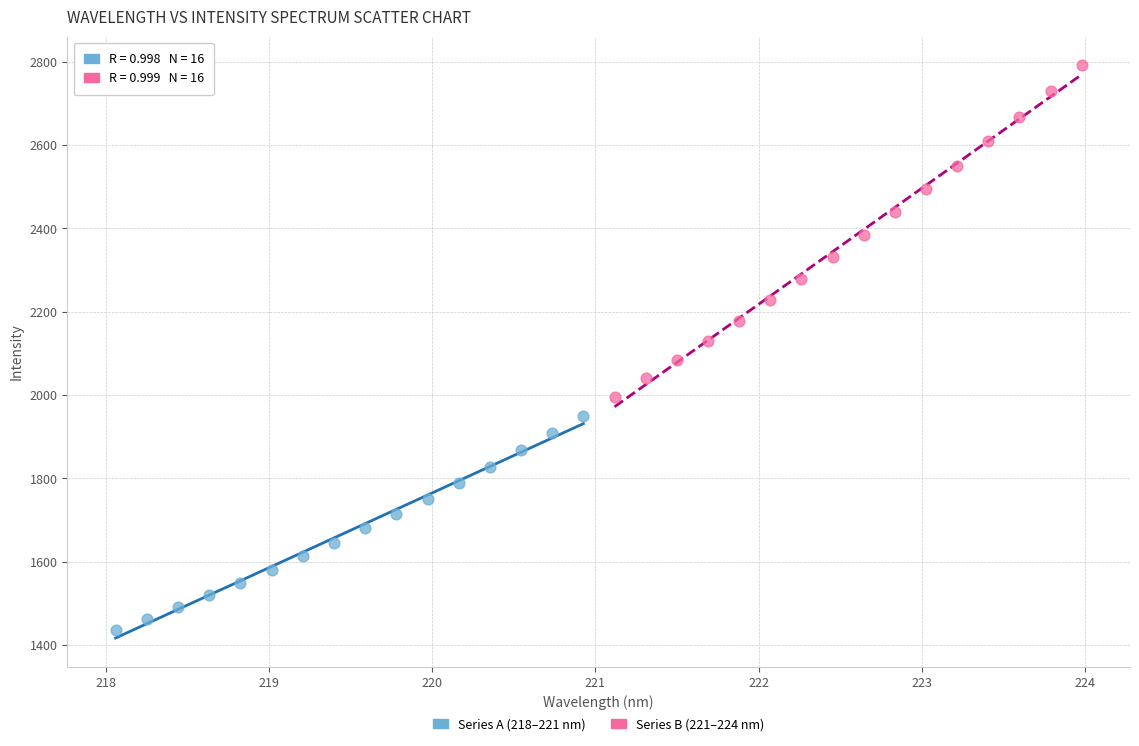

Which series has the largest Y range (max minus min)?

Series B (221–224 nm)